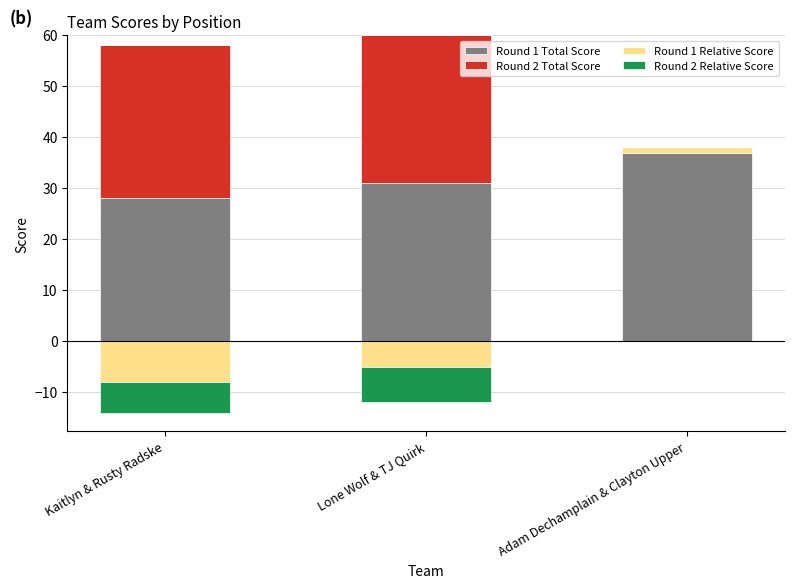

Which series has the largest total across all categories?

Round 1 Total Score